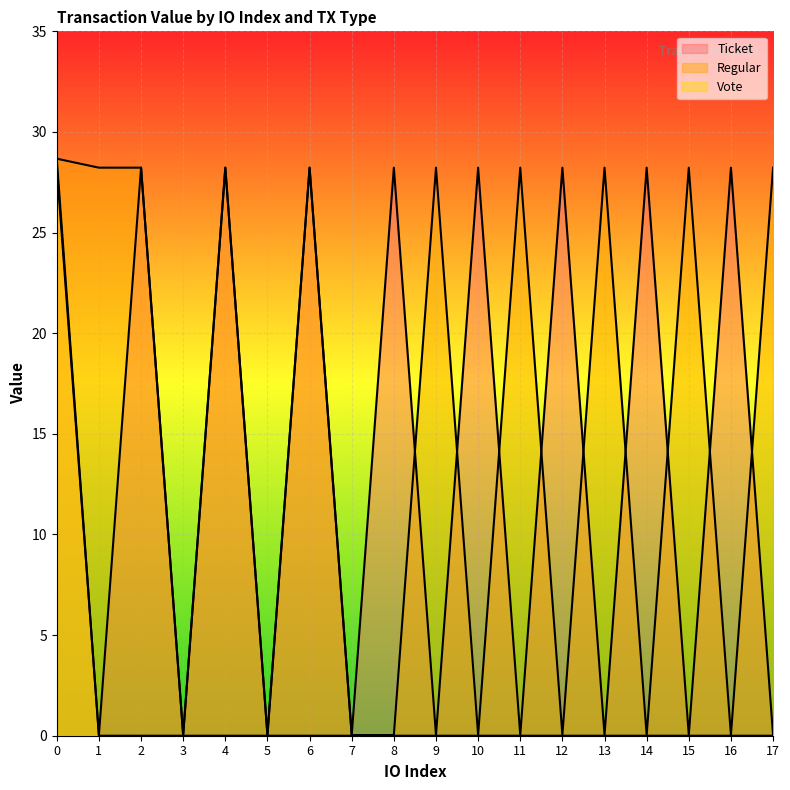

Between which two adjacent categories do Regular and Ticket first intersect?

8 and 9